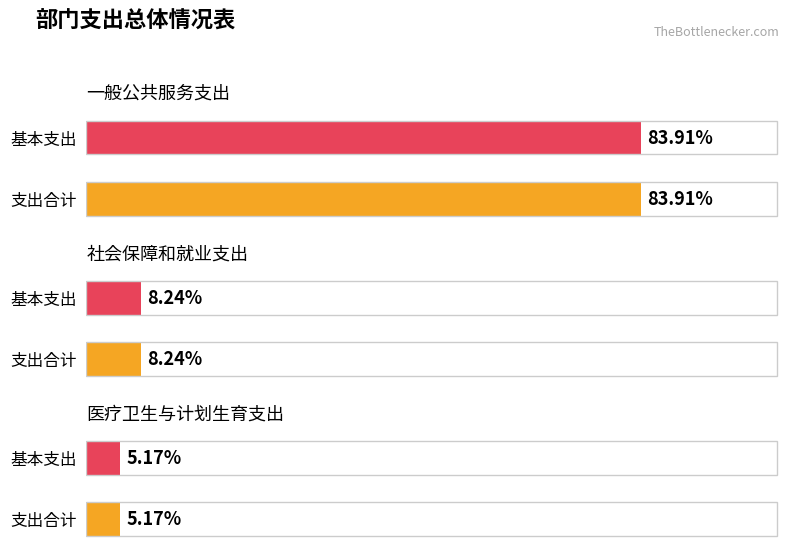

Between 社会保障和就业支出 and 医疗卫生与计划生育支出, which series saw the biggest shift?

支出合计